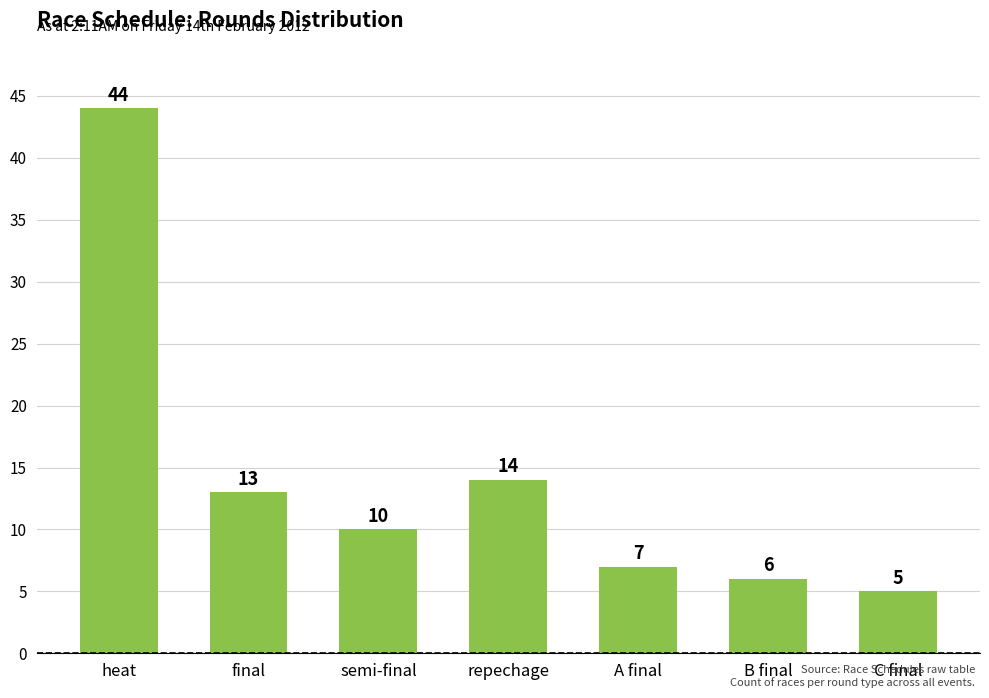

Reading left to right, list all the values displayed in this chart.

44	13	10	14	7	6	5